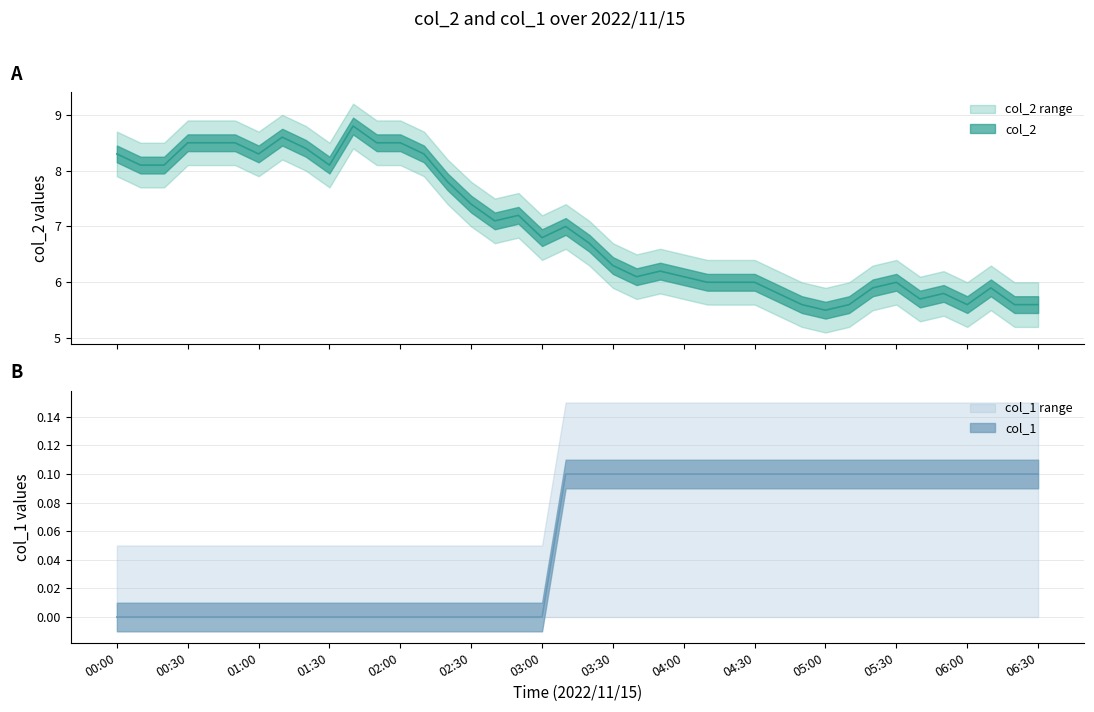

What is the value of the col_2 point at the 14th from the left?

8.3